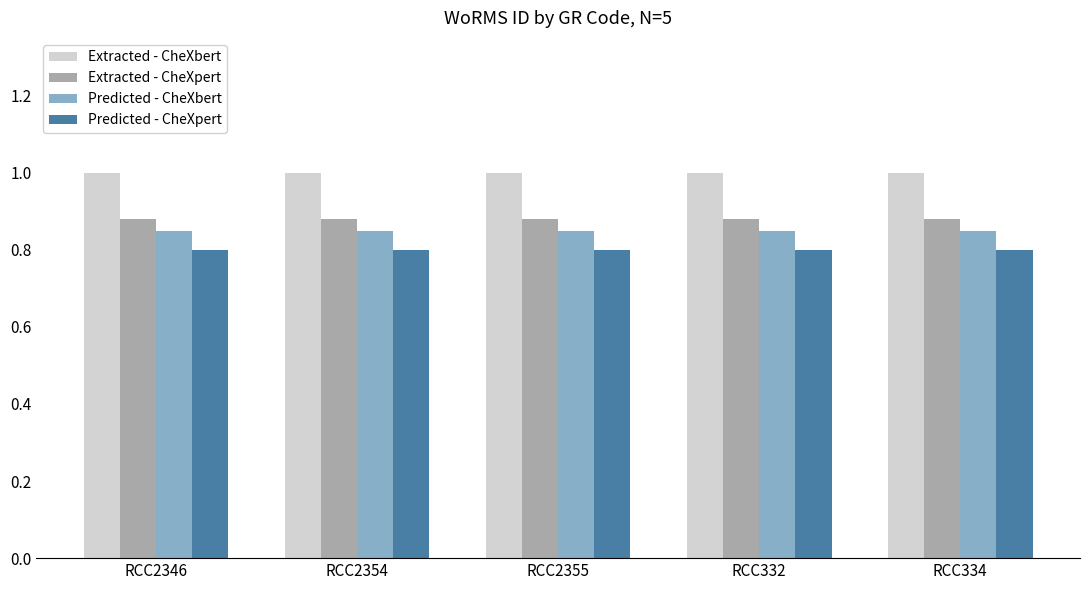

What is the sum of the Predicted - CheXpert values at RCC2354 and RCC334?

1.6